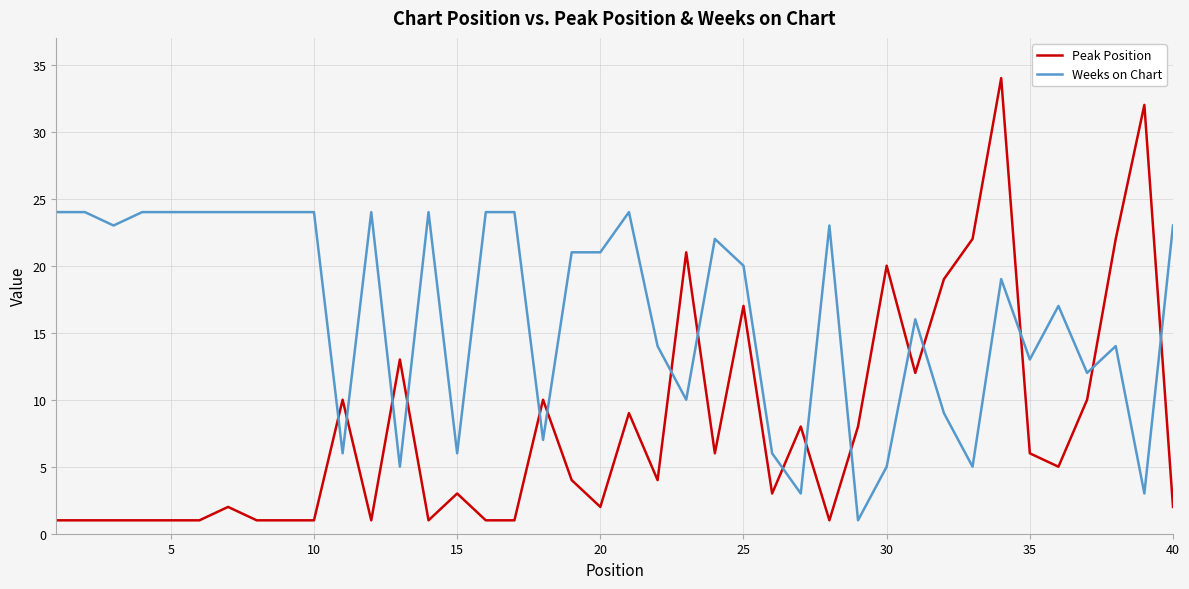

How many lines are shown in the chart?

2